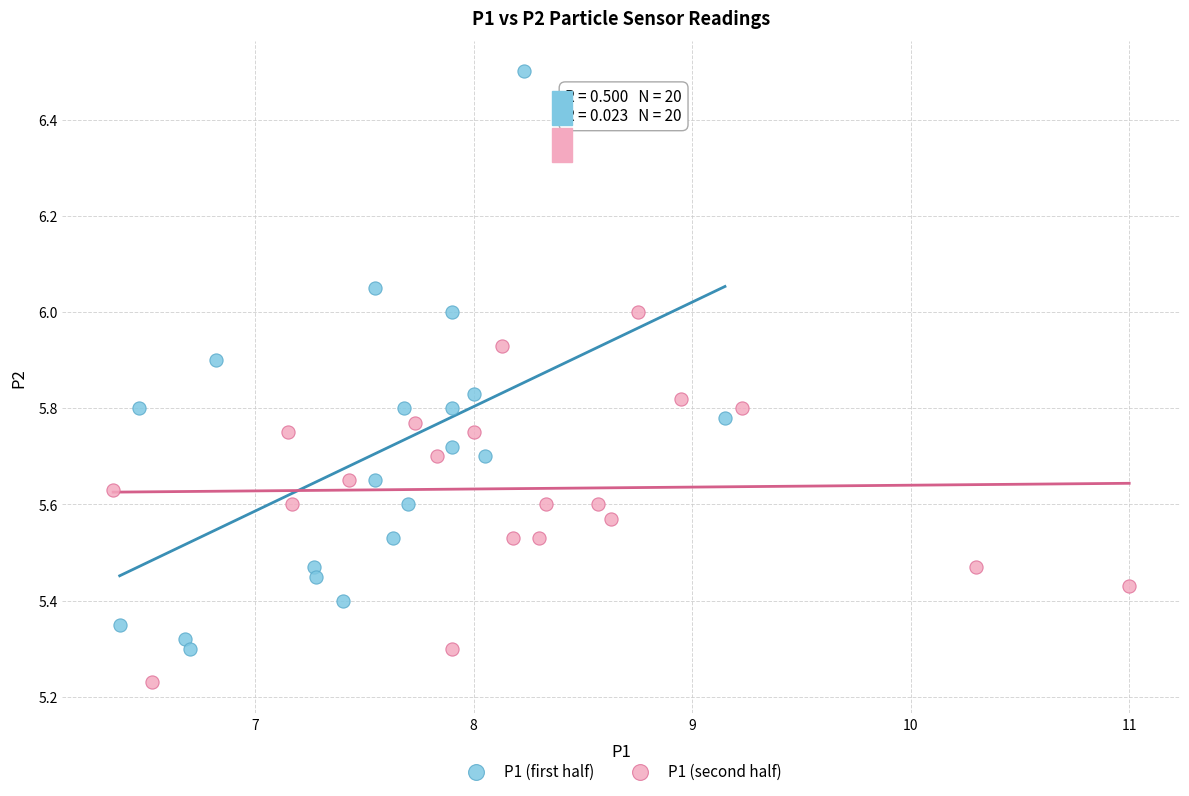

Which series reaches the maximum Y coordinate?

P1 (first half)